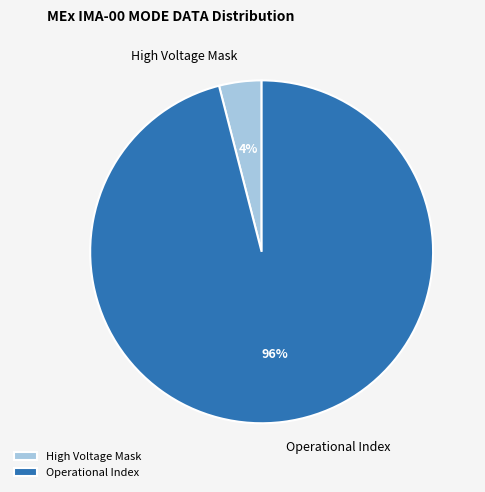

What is the majority slice?

Operational Index